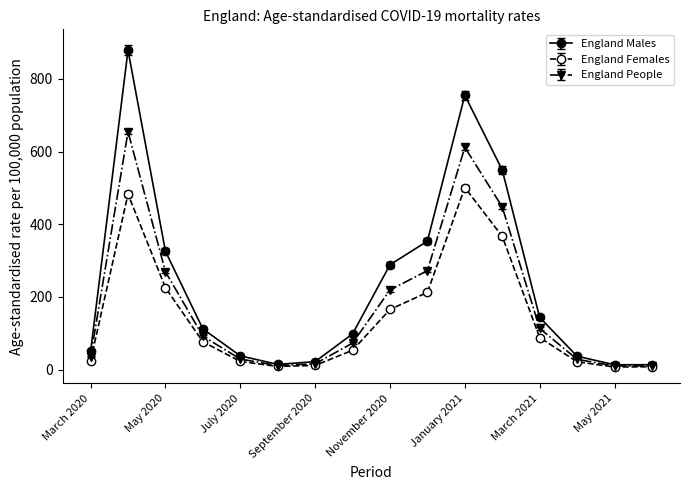

Which series has the widest spread of values?

England Males